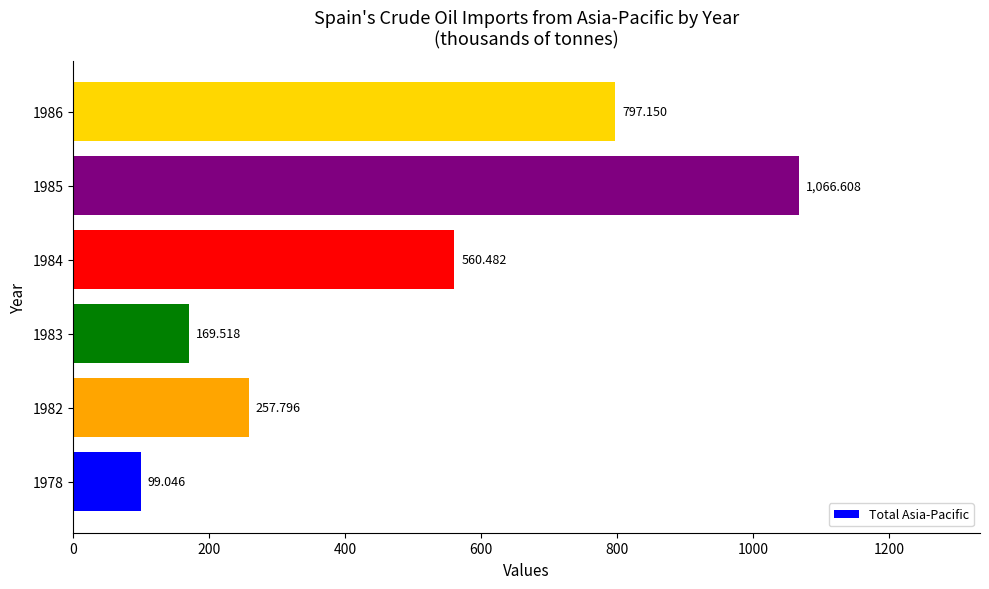

What is the sum of all values?

2950.6